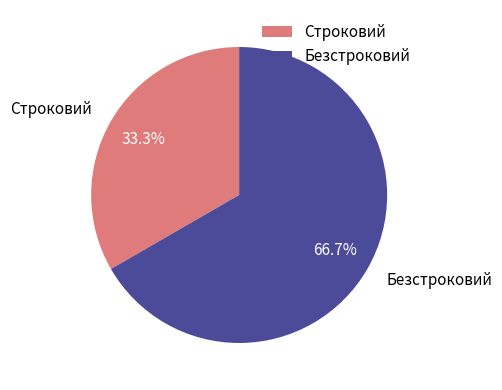

Does Строковий represent more than half of the total?

No